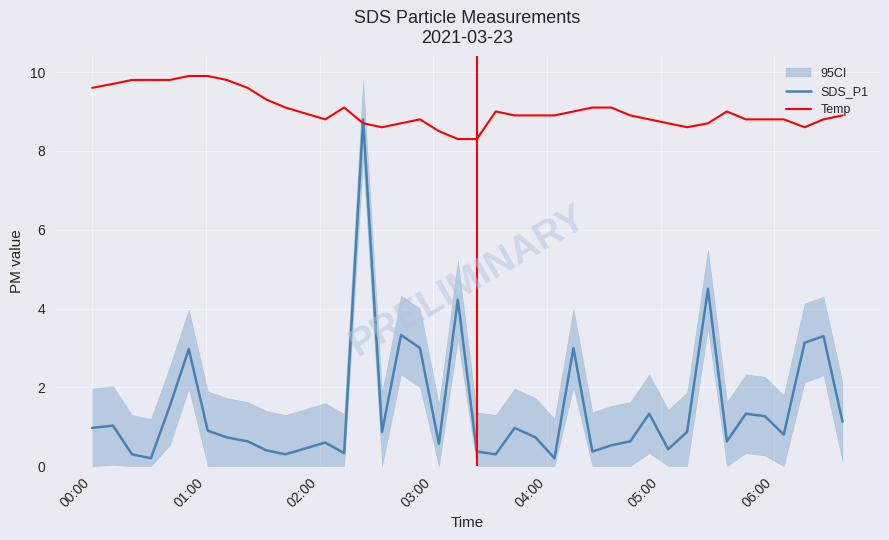

What is the maximum value for SDS_P1?

8.8